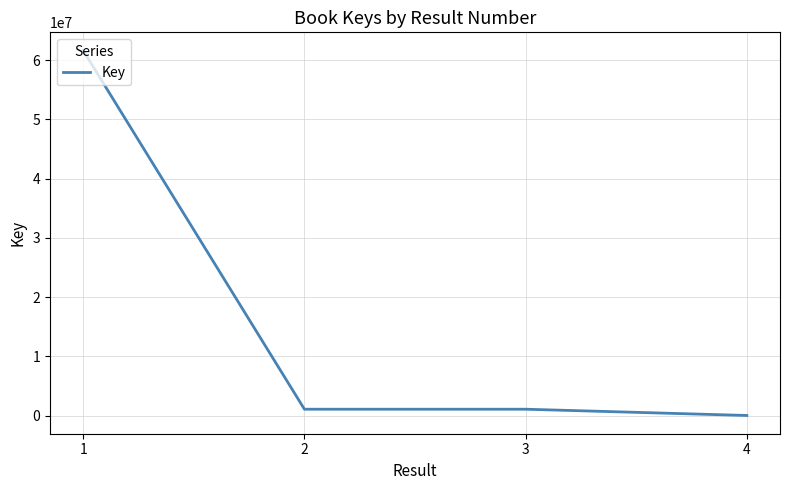

Is it true that the value at 1 is 101973996?

False